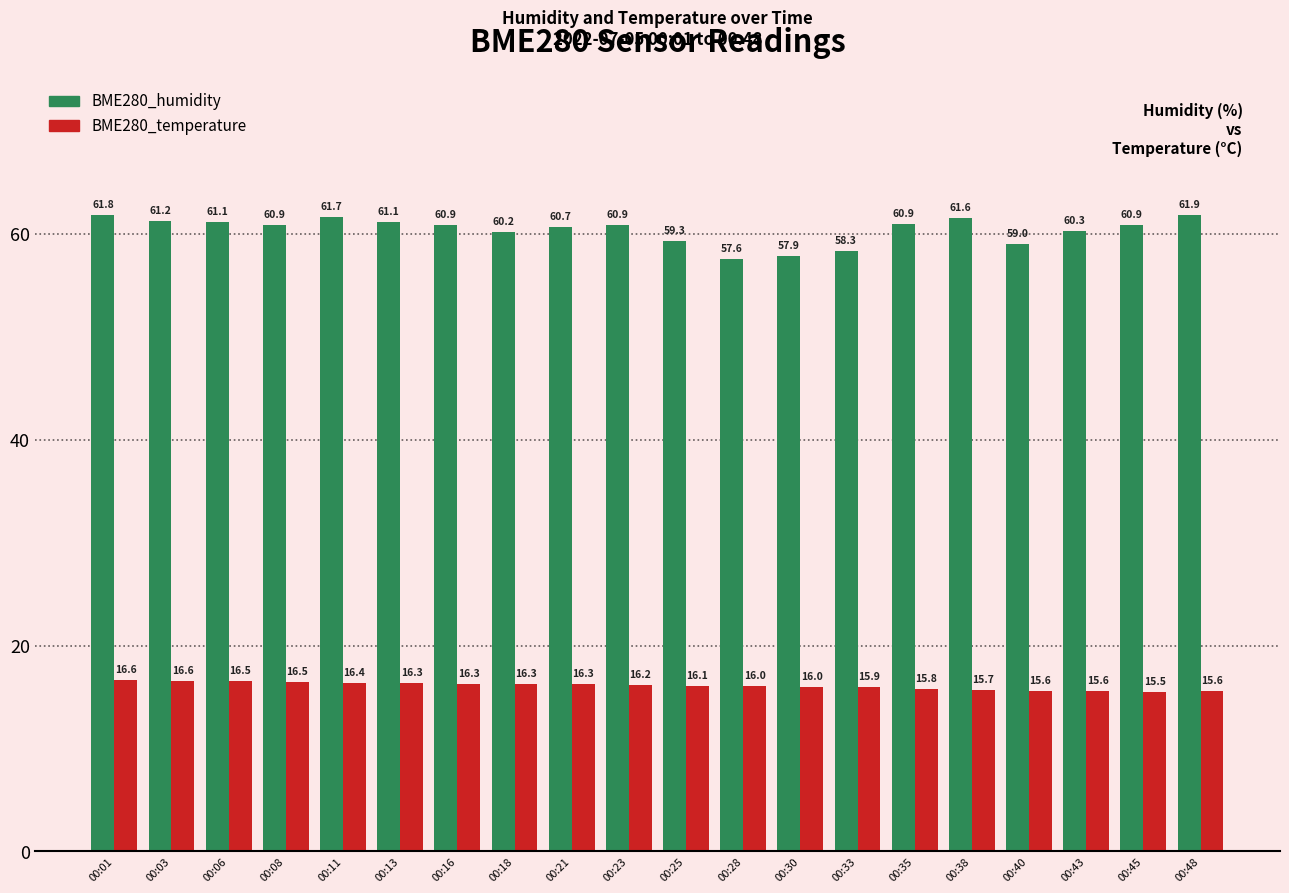

What is the difference between the BME280_humidity values at 00:40 and 00:06?

2.1